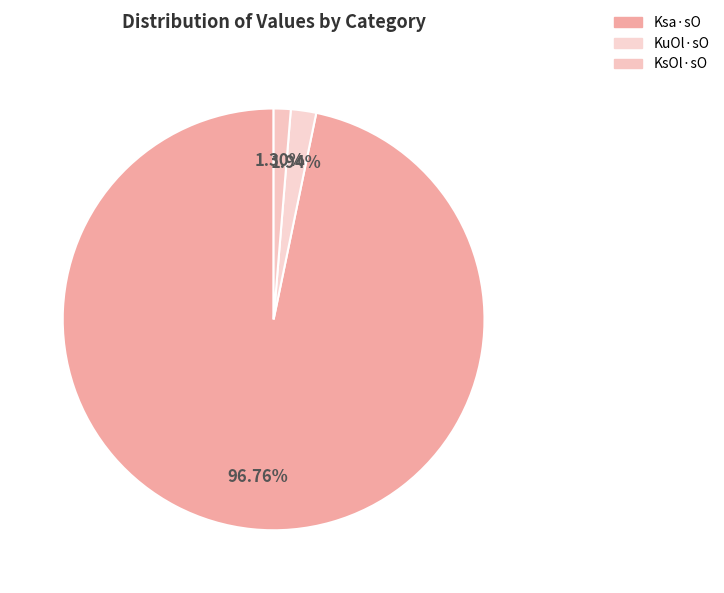

How many slices are in this pie chart?

3